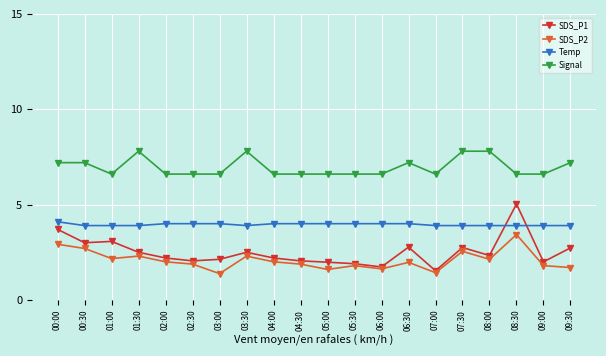

Which category has the highest value in the SDS_P1 series?

08:30